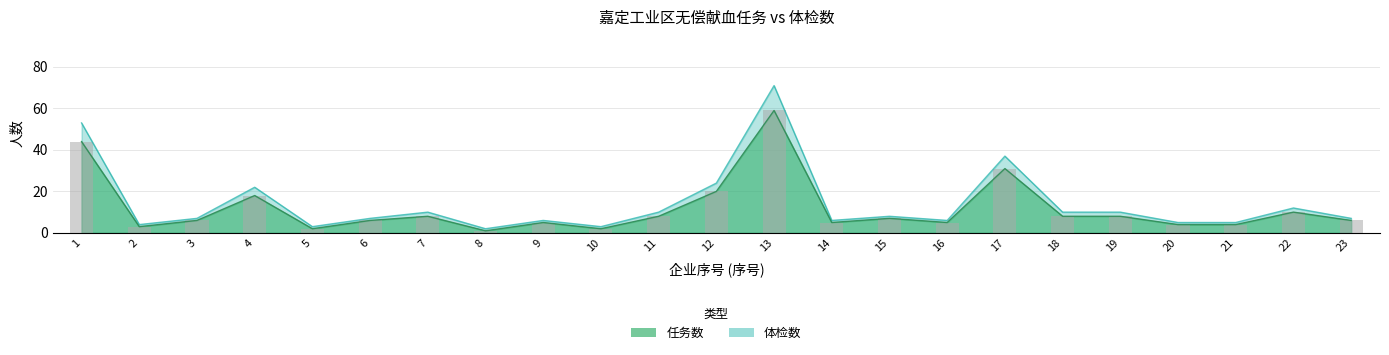

The value of 任务数 at 4 is 18. True or false?

True